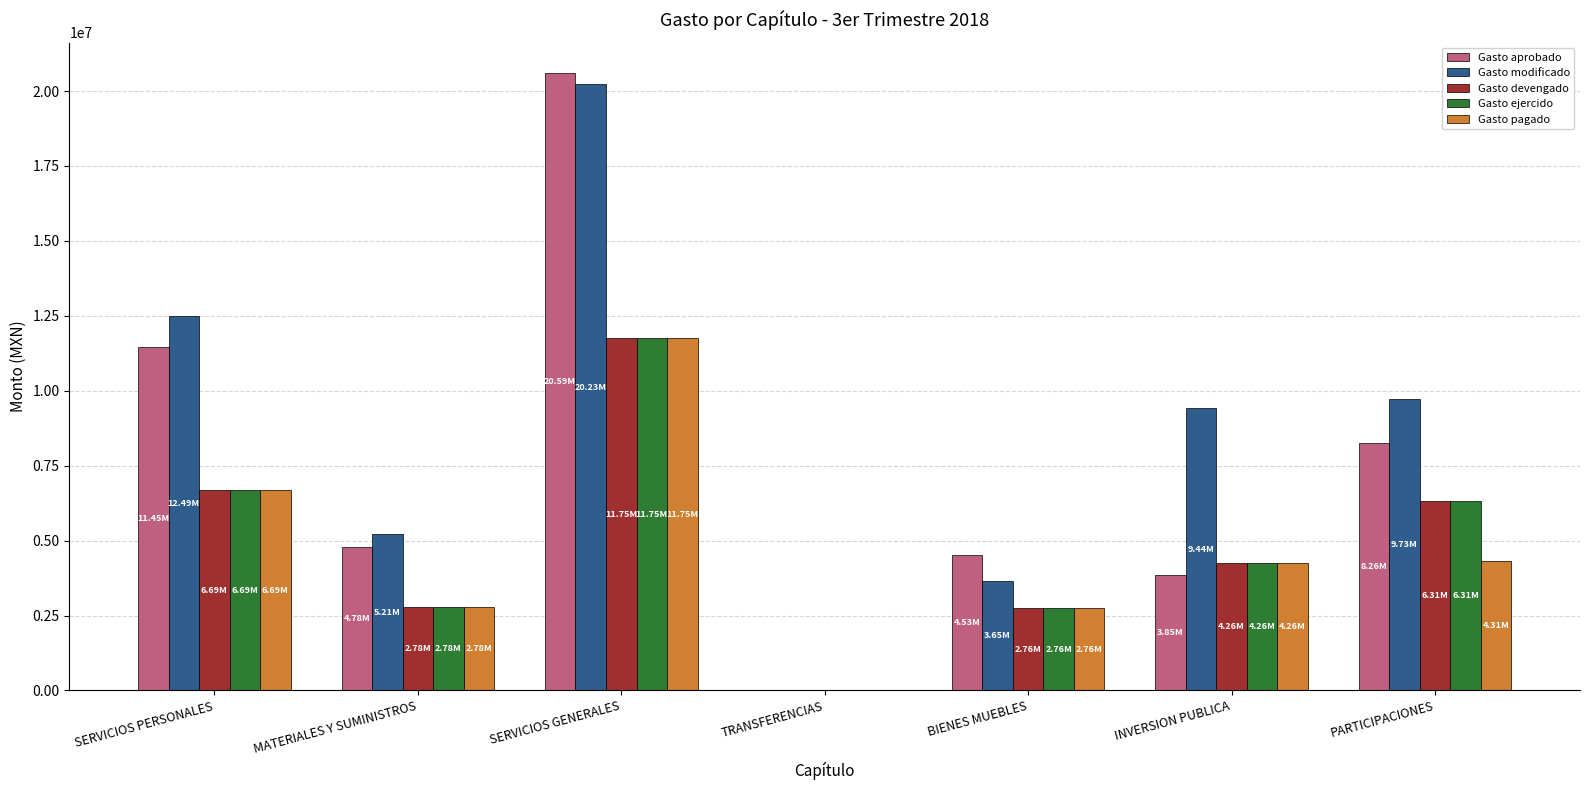

Which series changed the most between SERVICIOS GENERALES and BIENES MUEBLES?

Gasto modificado